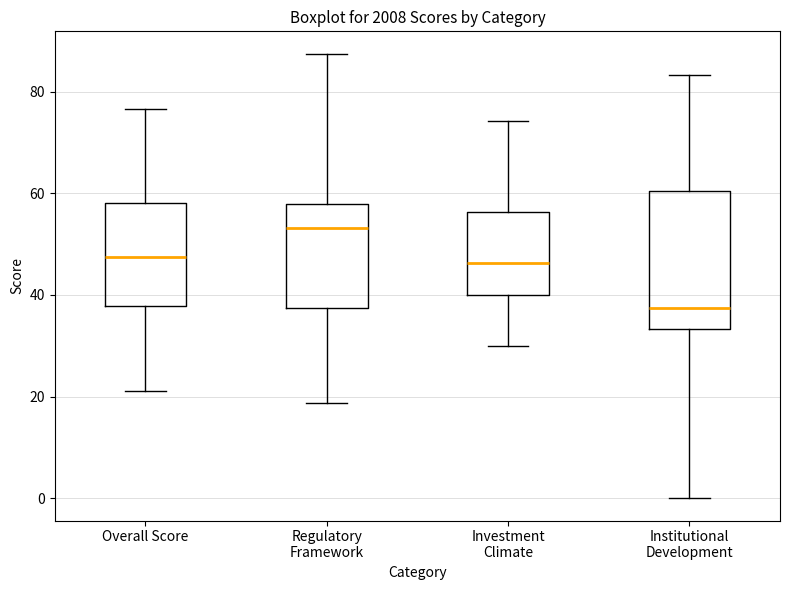

Which box has the lowest median line?

Institutional Development